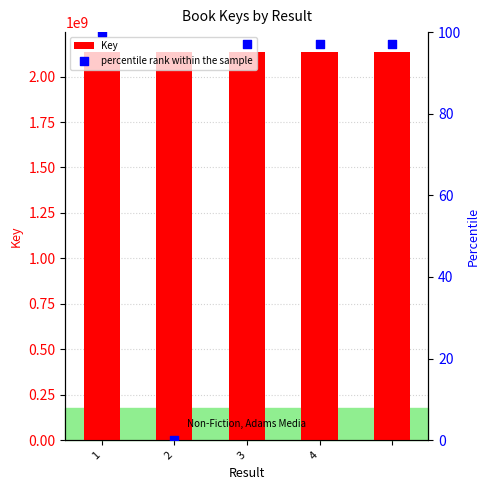

At how many categories does at least one series exceed 53433057?

5